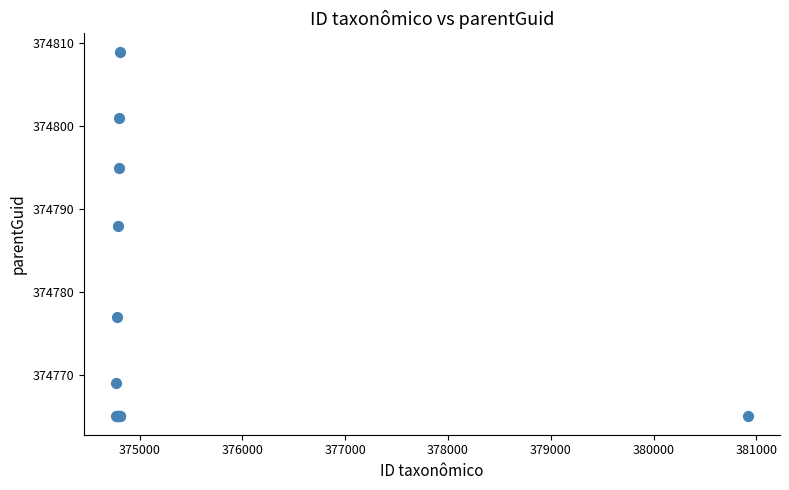

What Y value in the scatter plot is closest to 374787?

374788